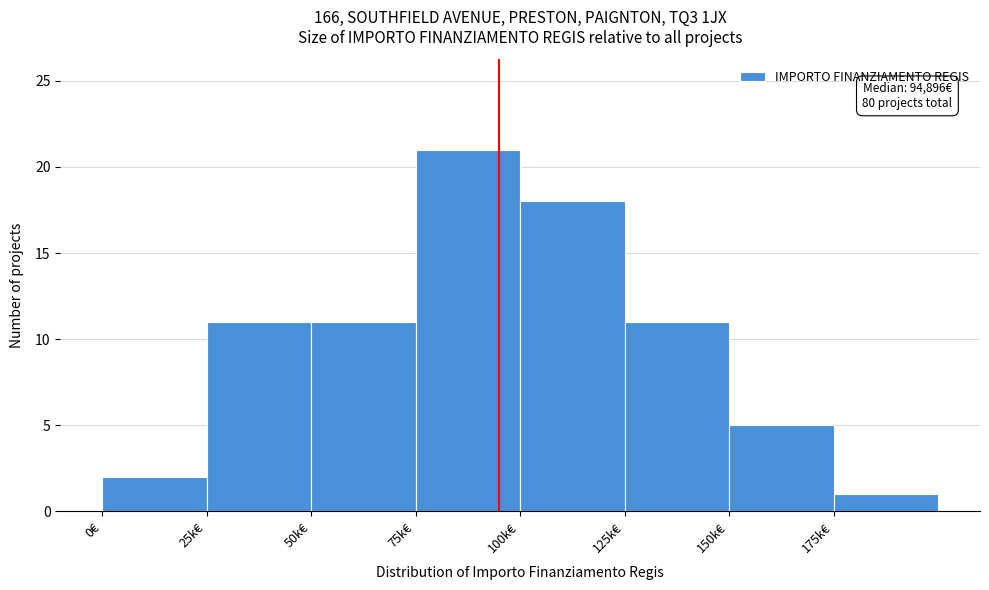

Reading left to right, list all the values displayed in this chart.

0€=2	25k€=11	50k€=11	75k€=21	100k€=18	125k€=11	150k€=5	175k€=1